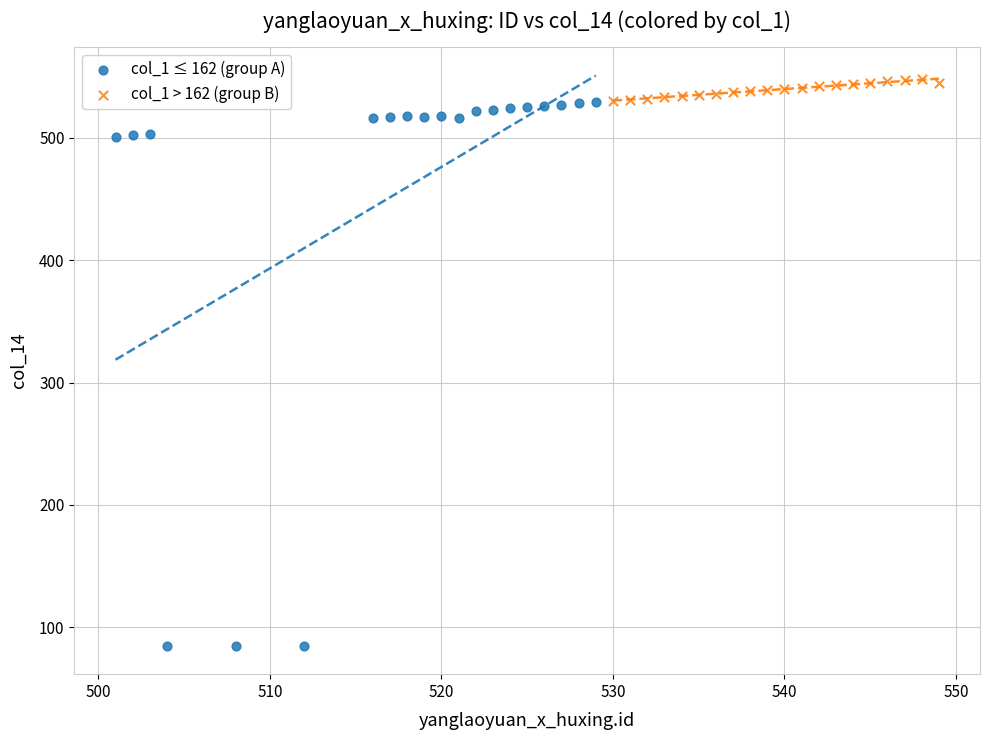

Which series contains the highest Y value?

col_1 > 162 (group B)